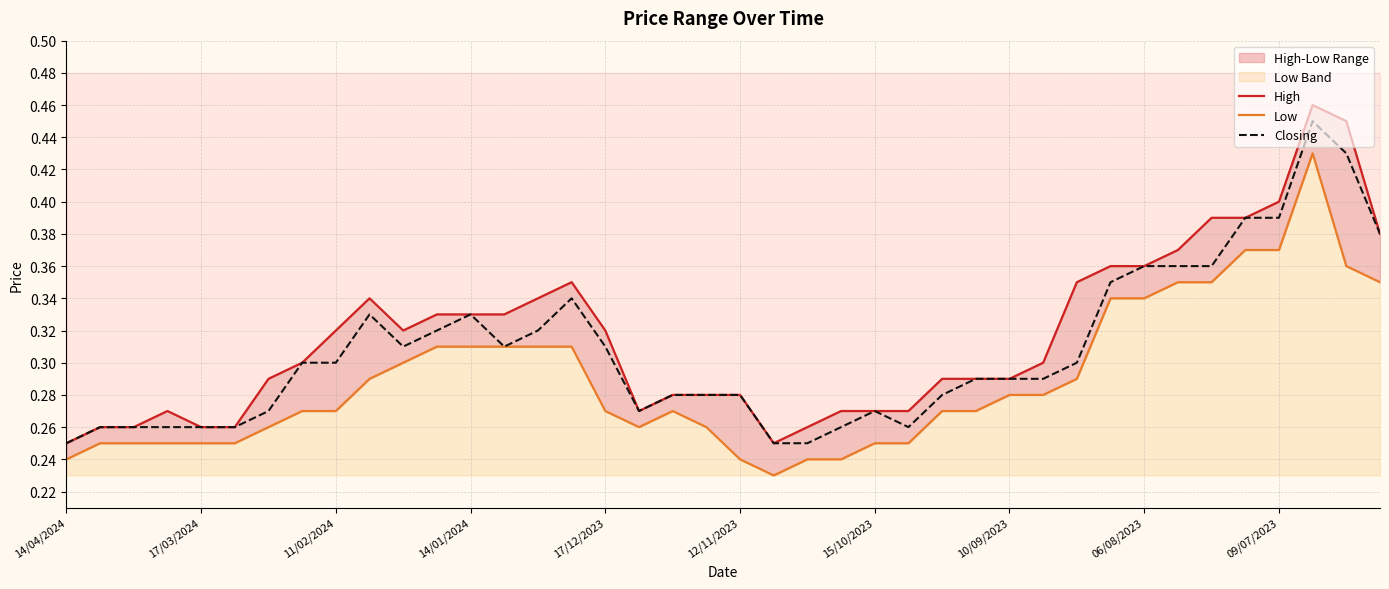

Which series has the largest total across all categories?

High